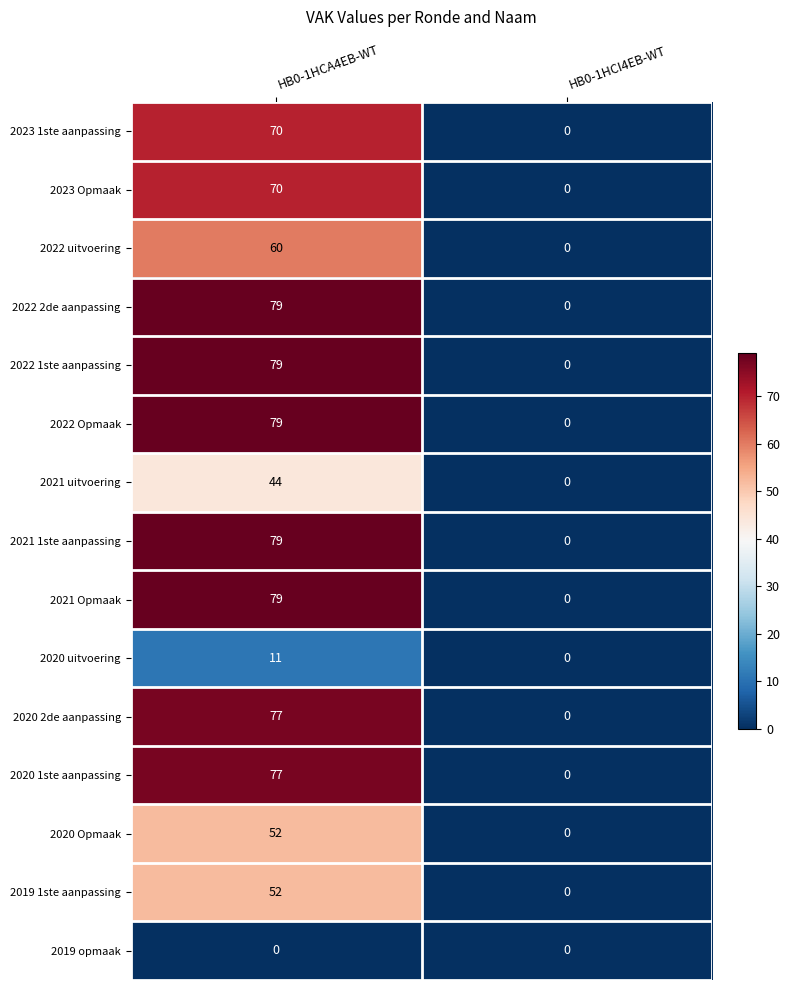

Count the number of categories in the chart.

2